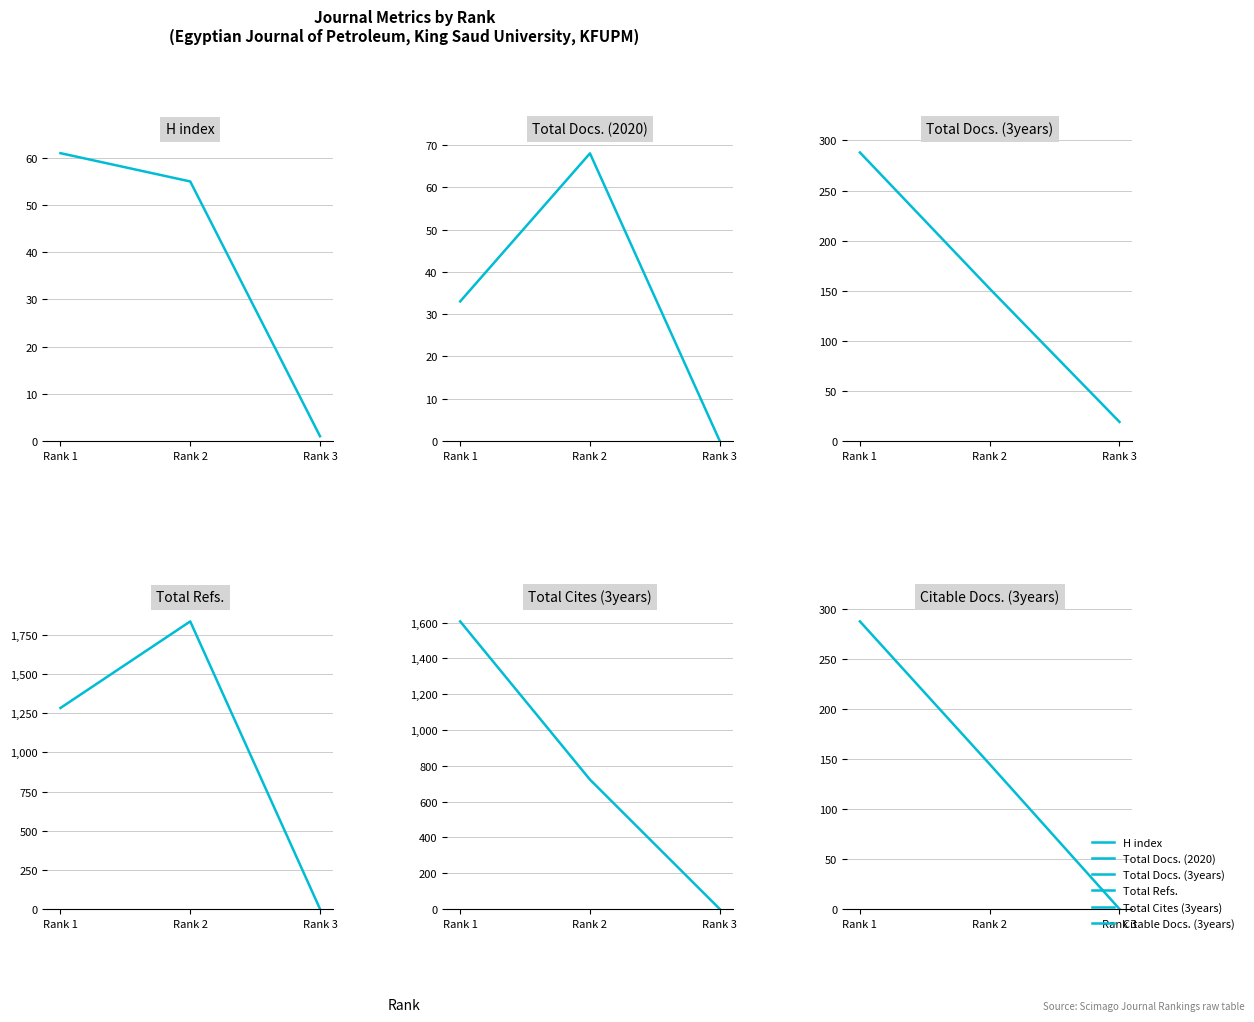

The value of Total Cites (3years) at Rank 3 is -641. True or false?

False